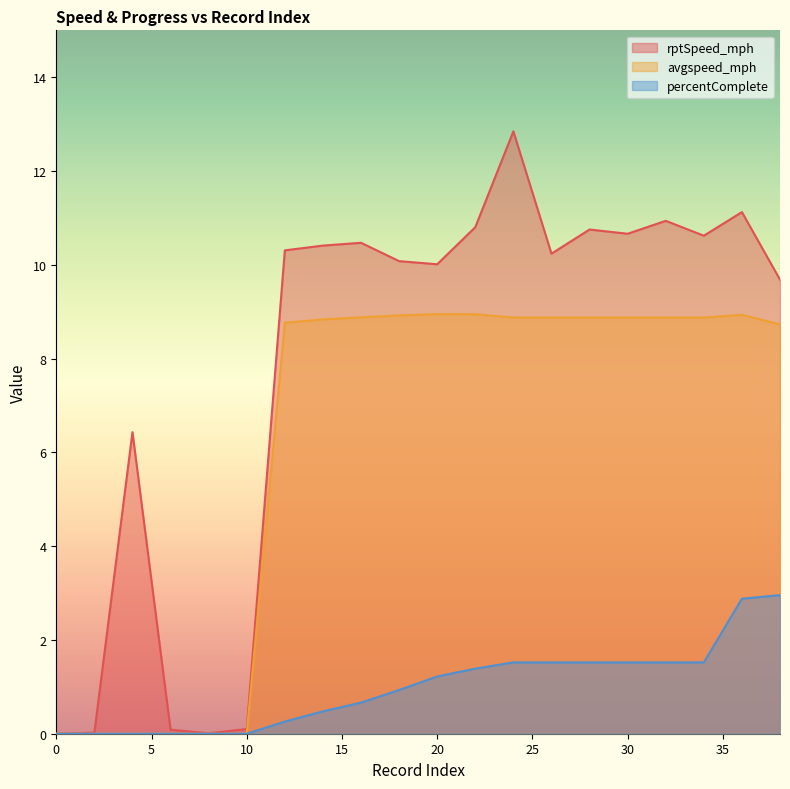

Which series has the largest total across all categories?

rptSpeed_mph